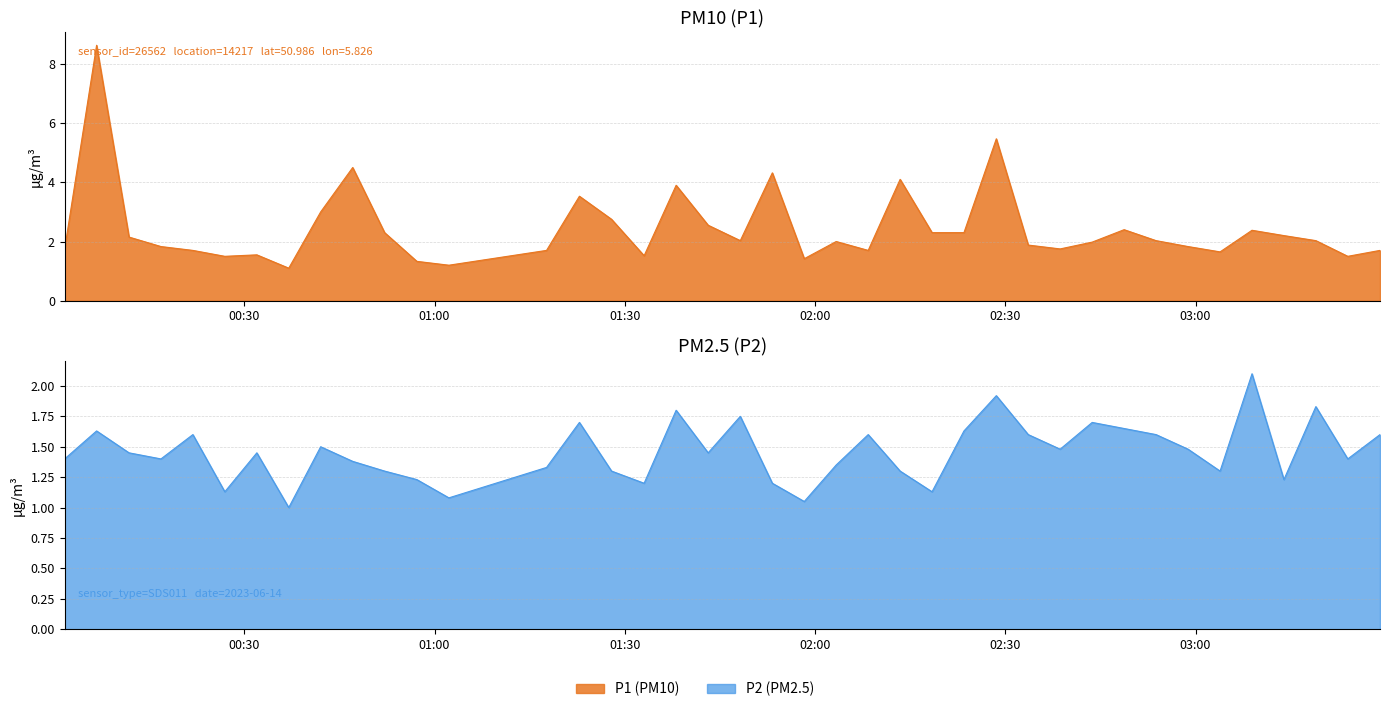

The P2 series shows 2.0 at 18. True or false?

False